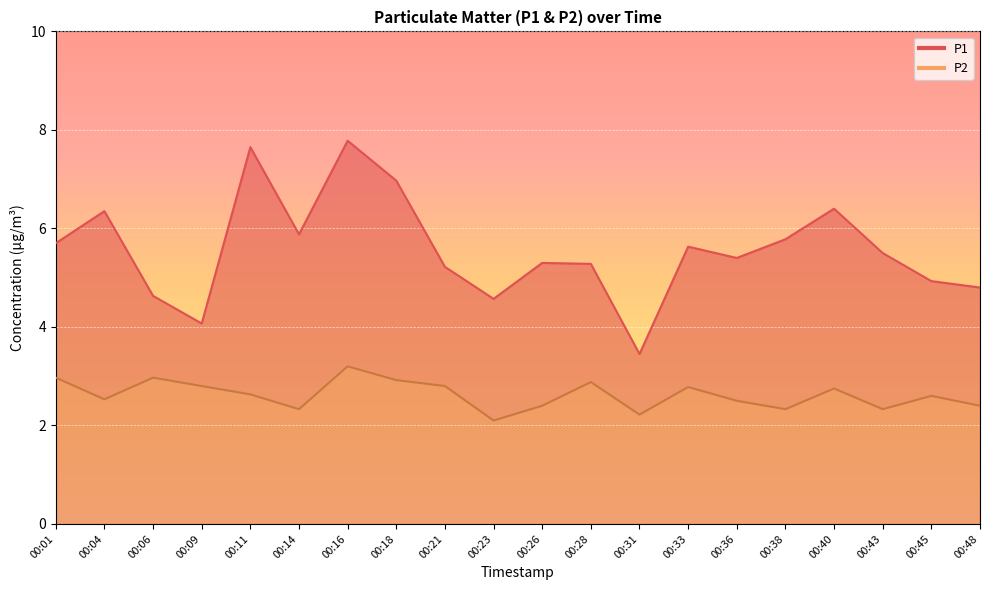

What is the sum of all P2 values?

52.4